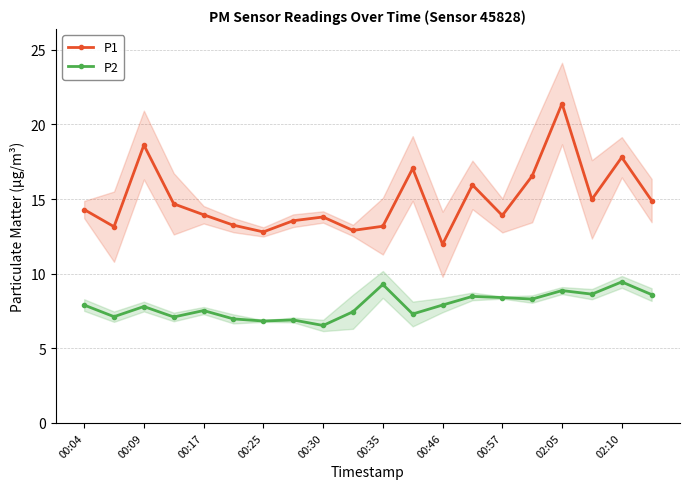

Is it true that P2 equals 10.1 at 00:09?

False